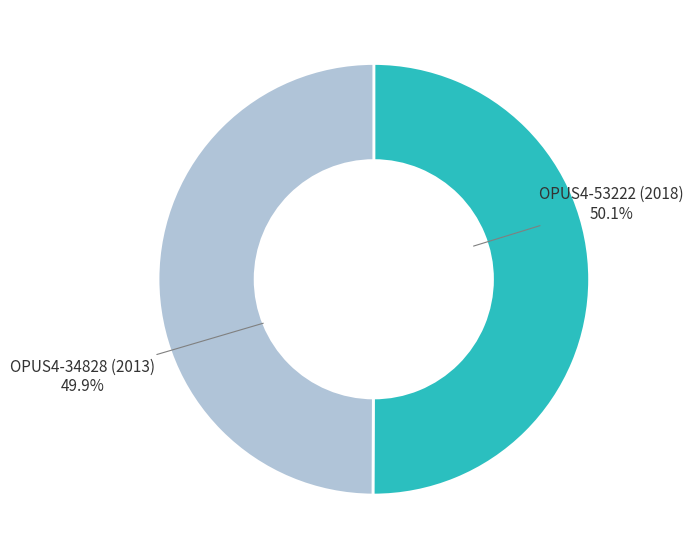

How many segments does this pie chart have?

2